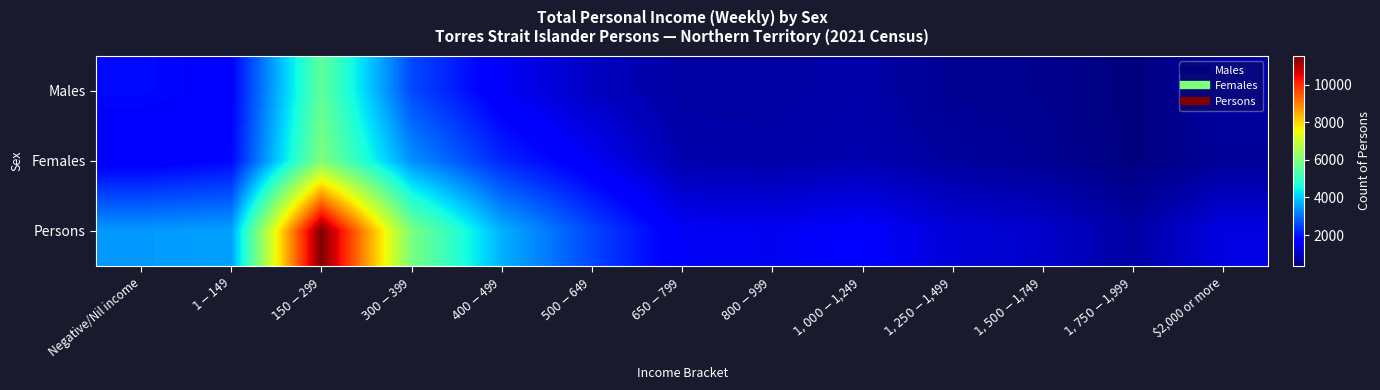

Reading right to left, list all the values displayed in this chart.

Males: $2,000 or more=736	$1,750-$1,999=355	$1,500-$1,749=525	$1,250-$1,499=555	$1,000-$1,249=784	$800-$999=715	$650-$799=705	$500-$649=1024	$400-$499=1538	$300-$399=2576	$150-$299=5559	$1-$149=1716	Negative/Nil income=1864
Females: $2,000 or more=610	$1,750-$1,999=375	$1,500-$1,749=580	$1,250-$1,499=677	$1,000-$1,249=851	$800-$999=772	$650-$799=832	$500-$649=1513	$400-$499=2174	$300-$399=3339	$150-$299=5982	$1-$149=1818	Negative/Nil income=1582
Persons: $2,000 or more=1347	$1,750-$1,999=730	$1,500-$1,749=1111	$1,250-$1,499=1237	$1,000-$1,249=1636	$800-$999=1482	$650-$799=1539	$500-$649=2538	$400-$499=3714	$300-$399=5912	$150-$299=11542	$1-$149=3534	Negative/Nil income=3444